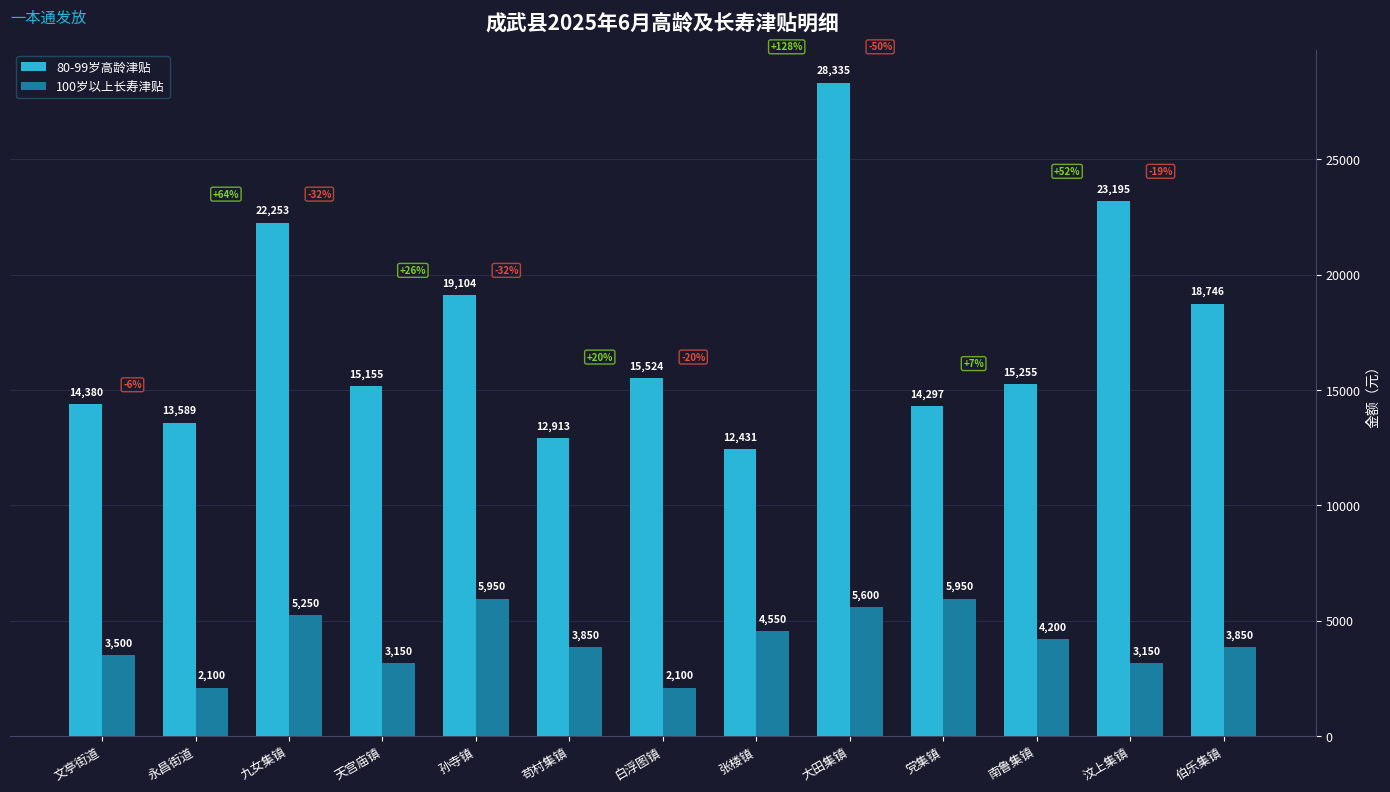

What is the sum of the 100岁以上长寿津贴 values at 文亭街道 and 九女集镇?

8750.0